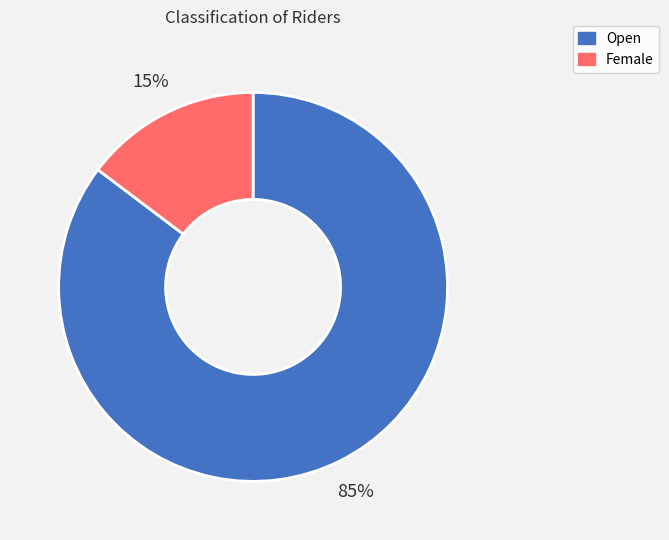

Rank the categories by value from lowest to highest.

Female, Open